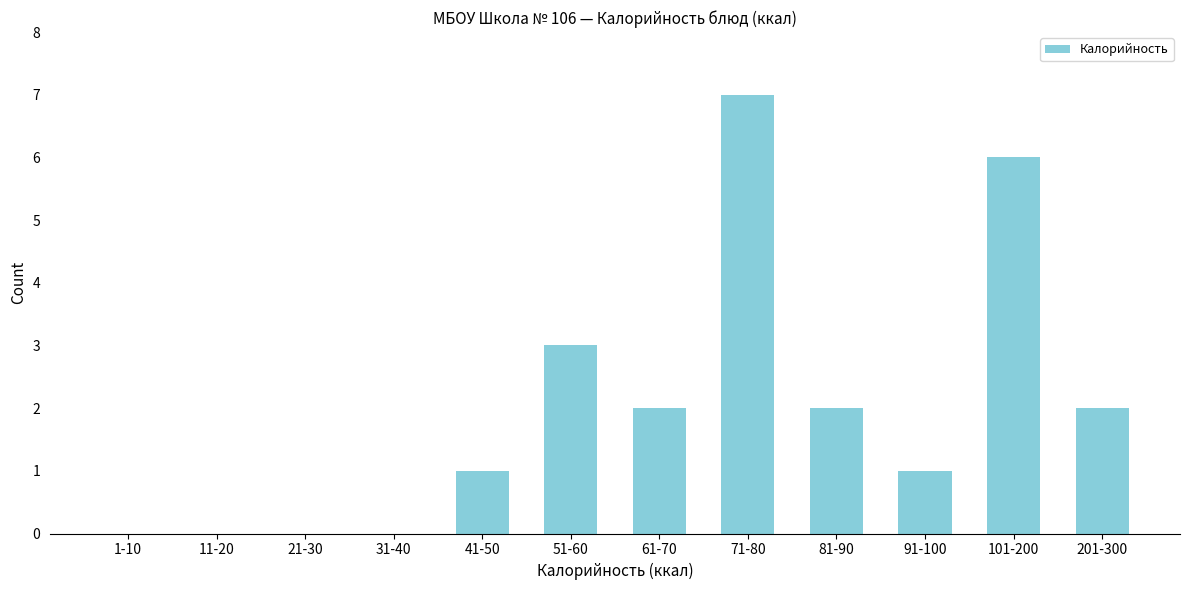

Reading left to right, list all the values displayed in this chart.

1-10=0	11-20=0	21-30=0	31-40=0	41-50=1	51-60=3	61-70=2	71-80=7	81-90=2	91-100=1	101-200=6	201-300=2